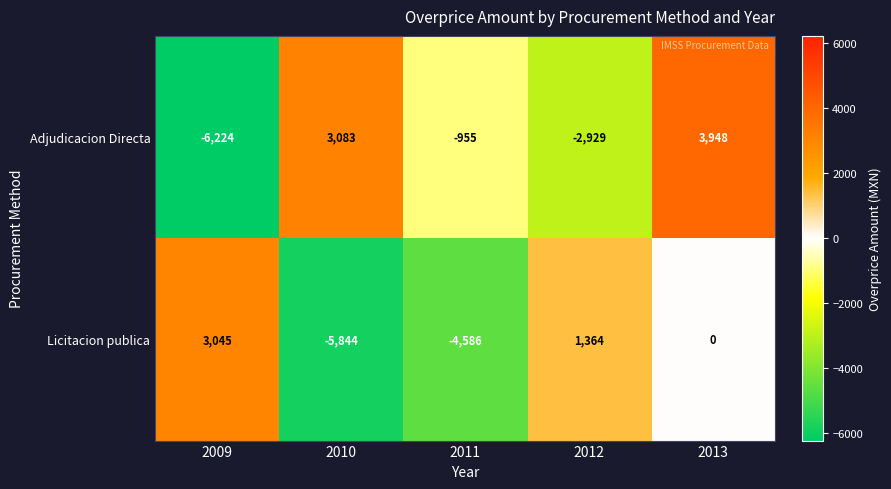

List the series in order of their peak value, lowest first.

Licitacion publica, Adjudicacion Directa